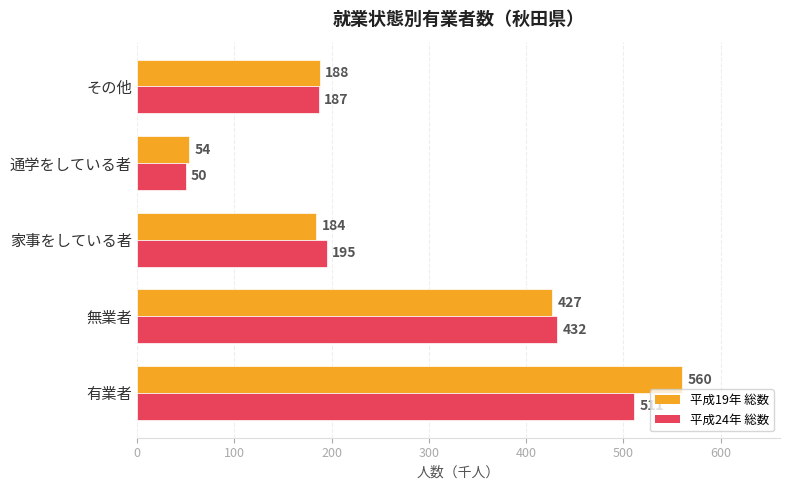

Between 無業者 and 通学をしている者, which series saw the biggest shift?

平成24年 総数